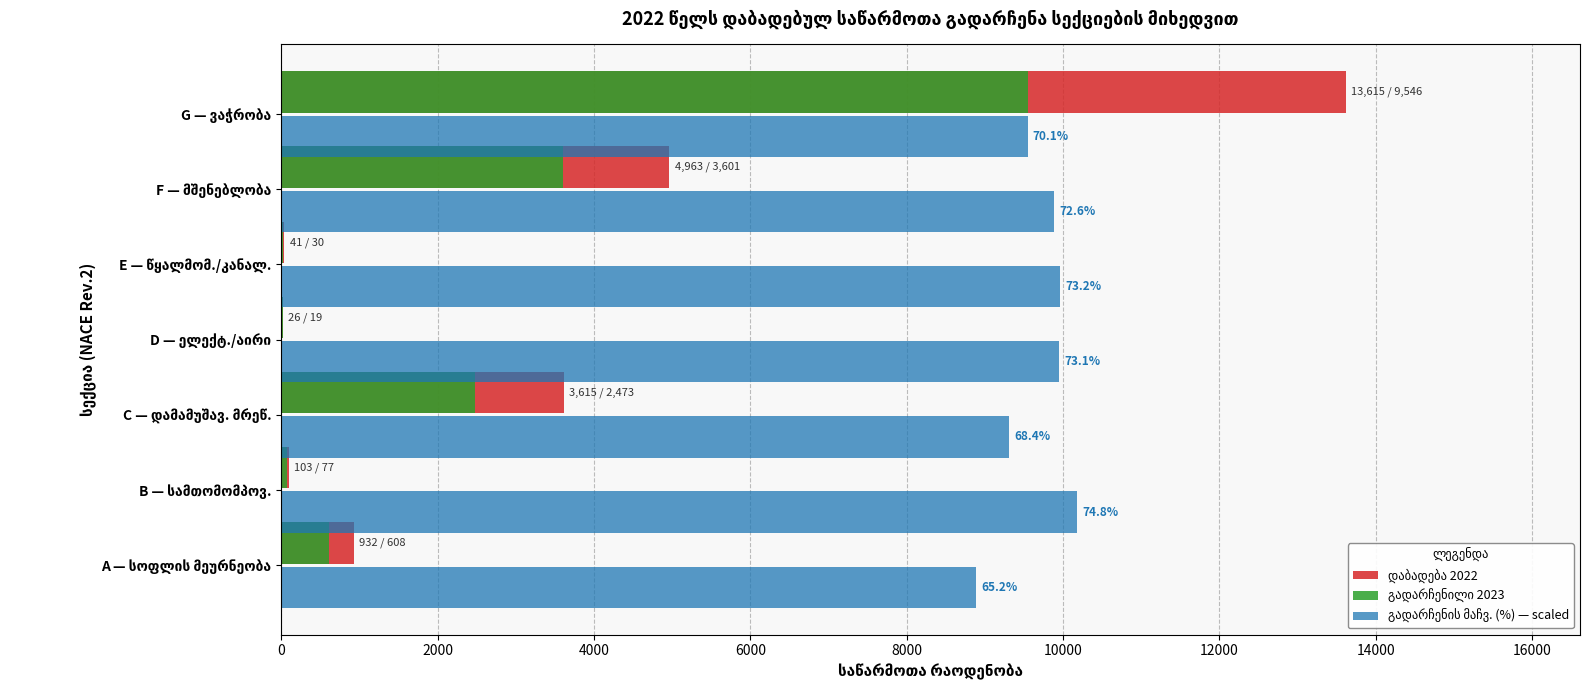

Count the number of categories in the chart.

7